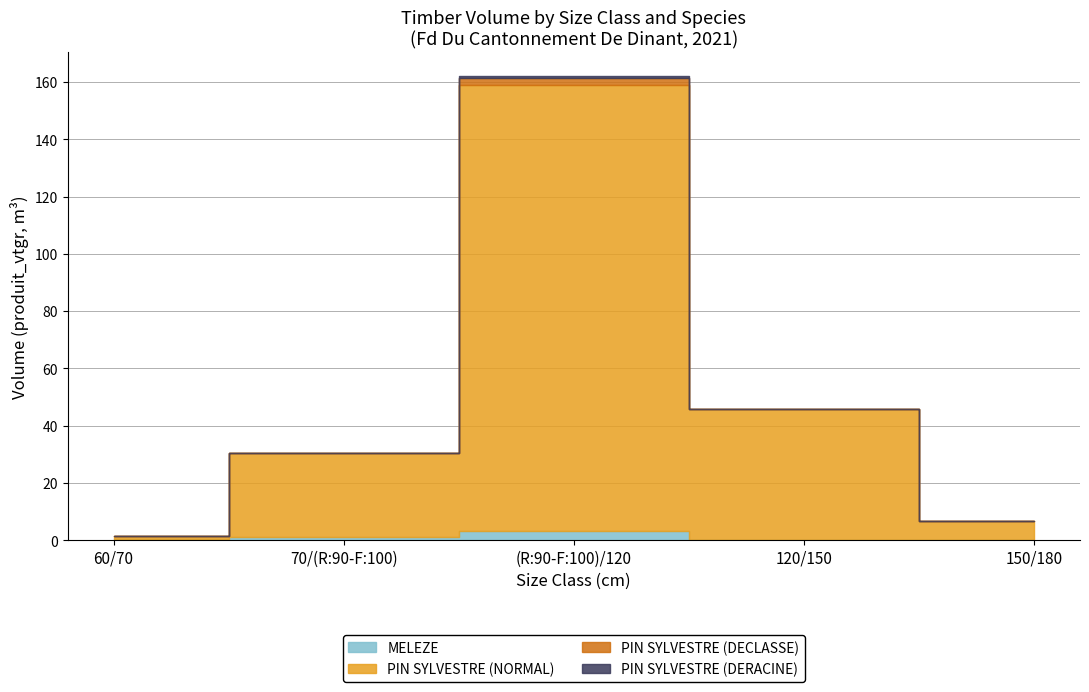

Where is PIN SYLVESTRE (DERACINE) nearest to the value 0?

60/70